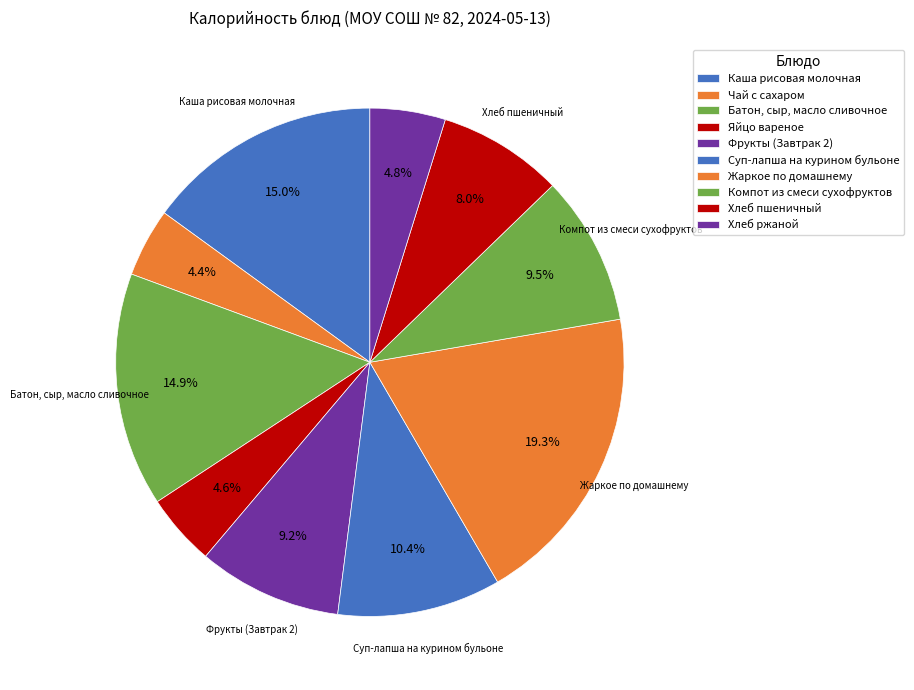

Does Суп-лапша на курином бульоне represent more than half of the total?

No